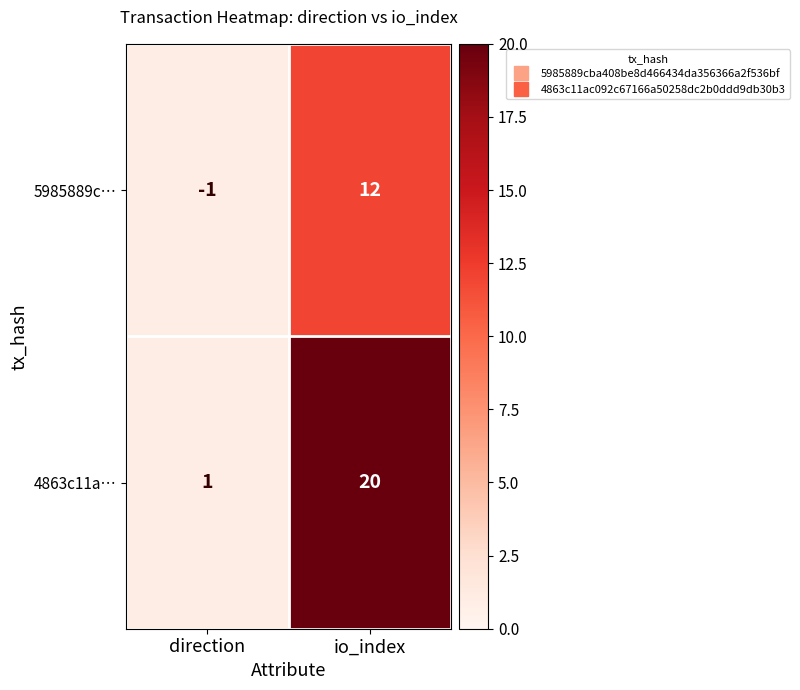

List the series in order of their overall mean, lowest first.

5985889c…, 4863c11a…